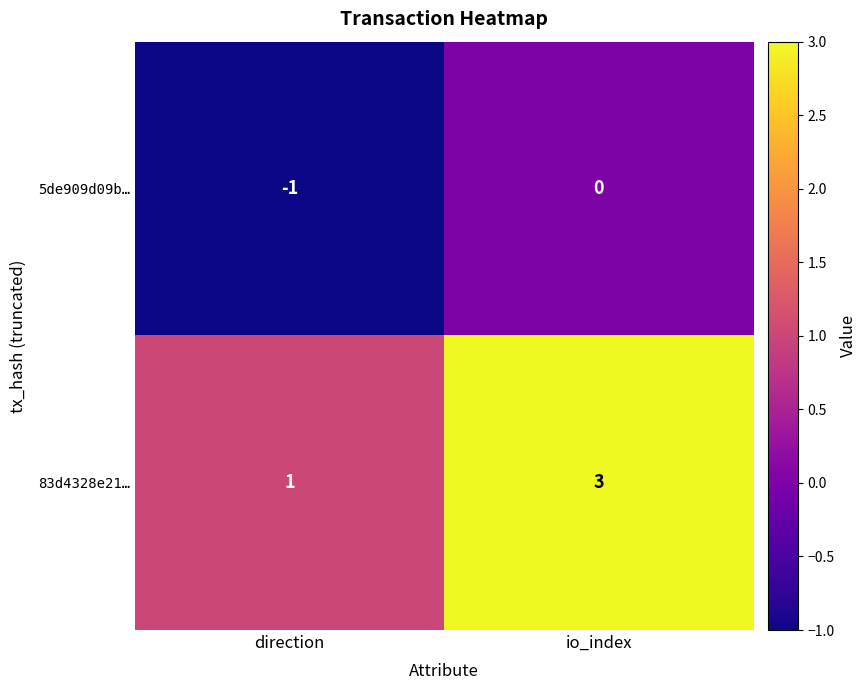

The 83d4328e21… series shows 3 at io_index. True or false?

True